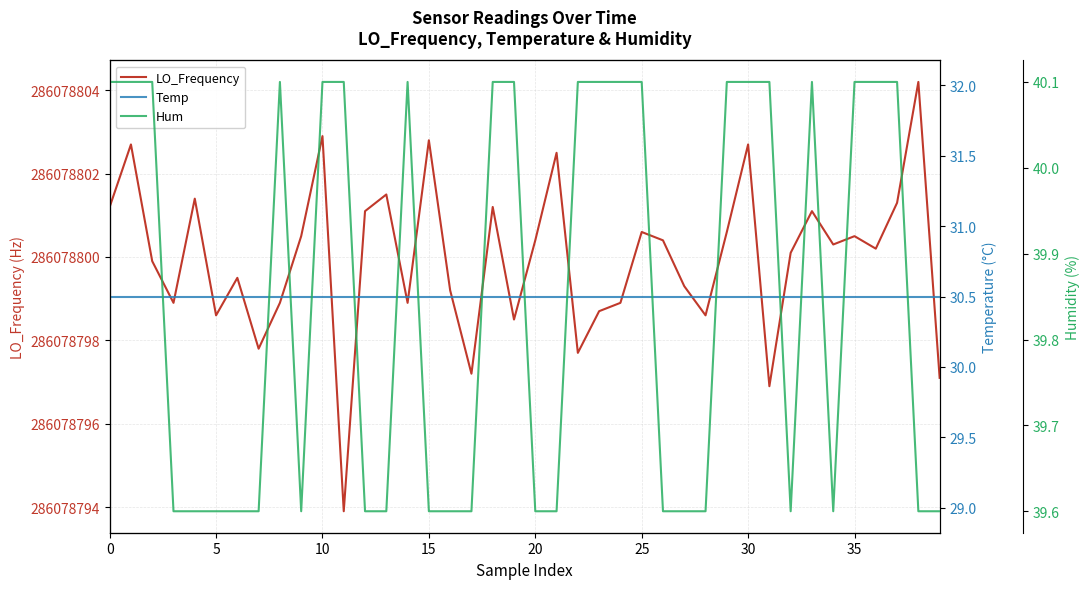

True or false: LO_Frequency and Hum intersect in this chart.

False